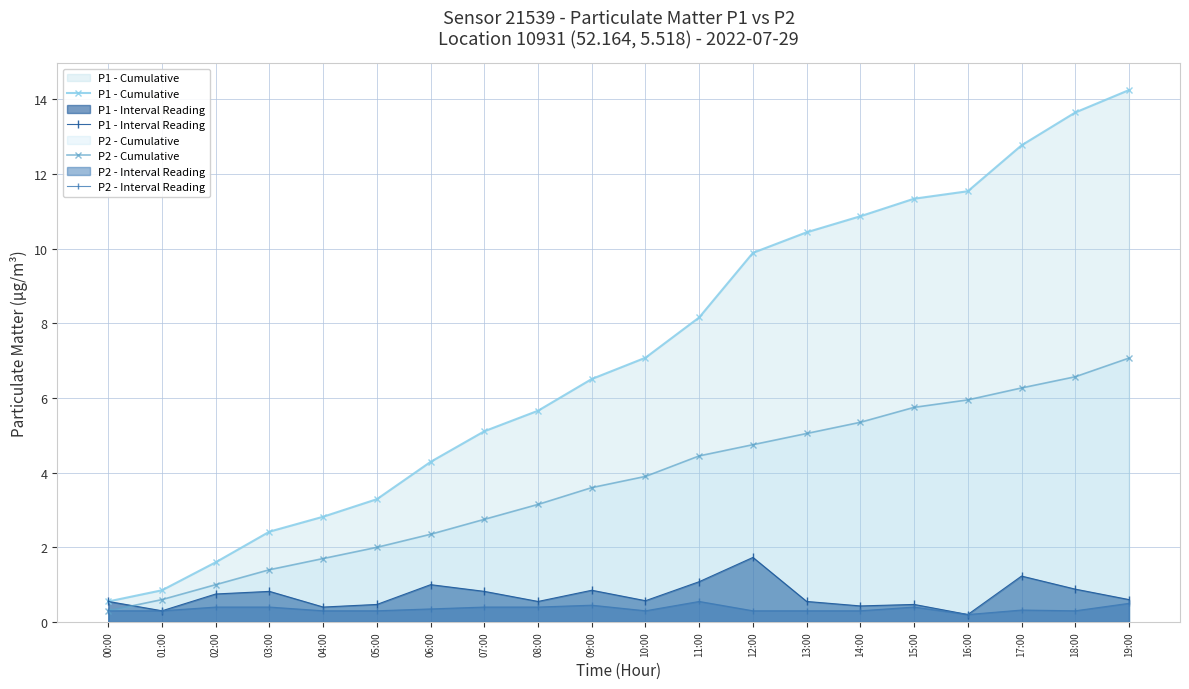

What are all the series names shown in the legend?

P1 - Cumulative, P1 - Interval Reading, P2 - Cumulative, P2 - Interval Reading